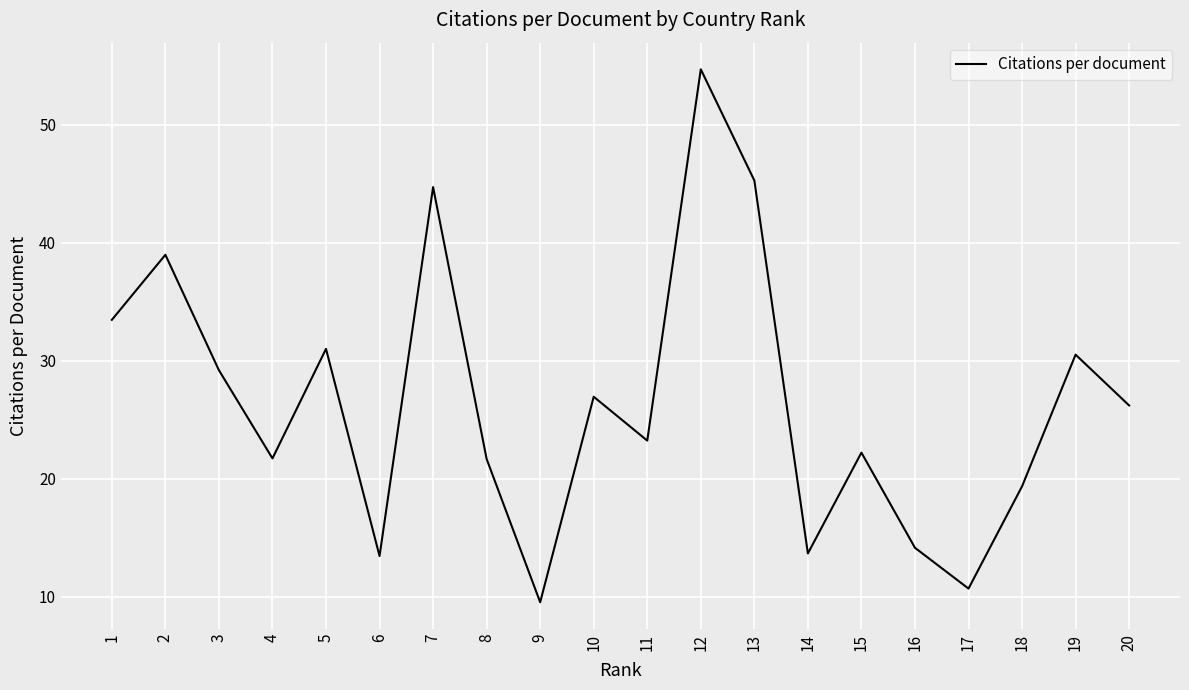

Which label corresponds to the smallest value in the chart?

9